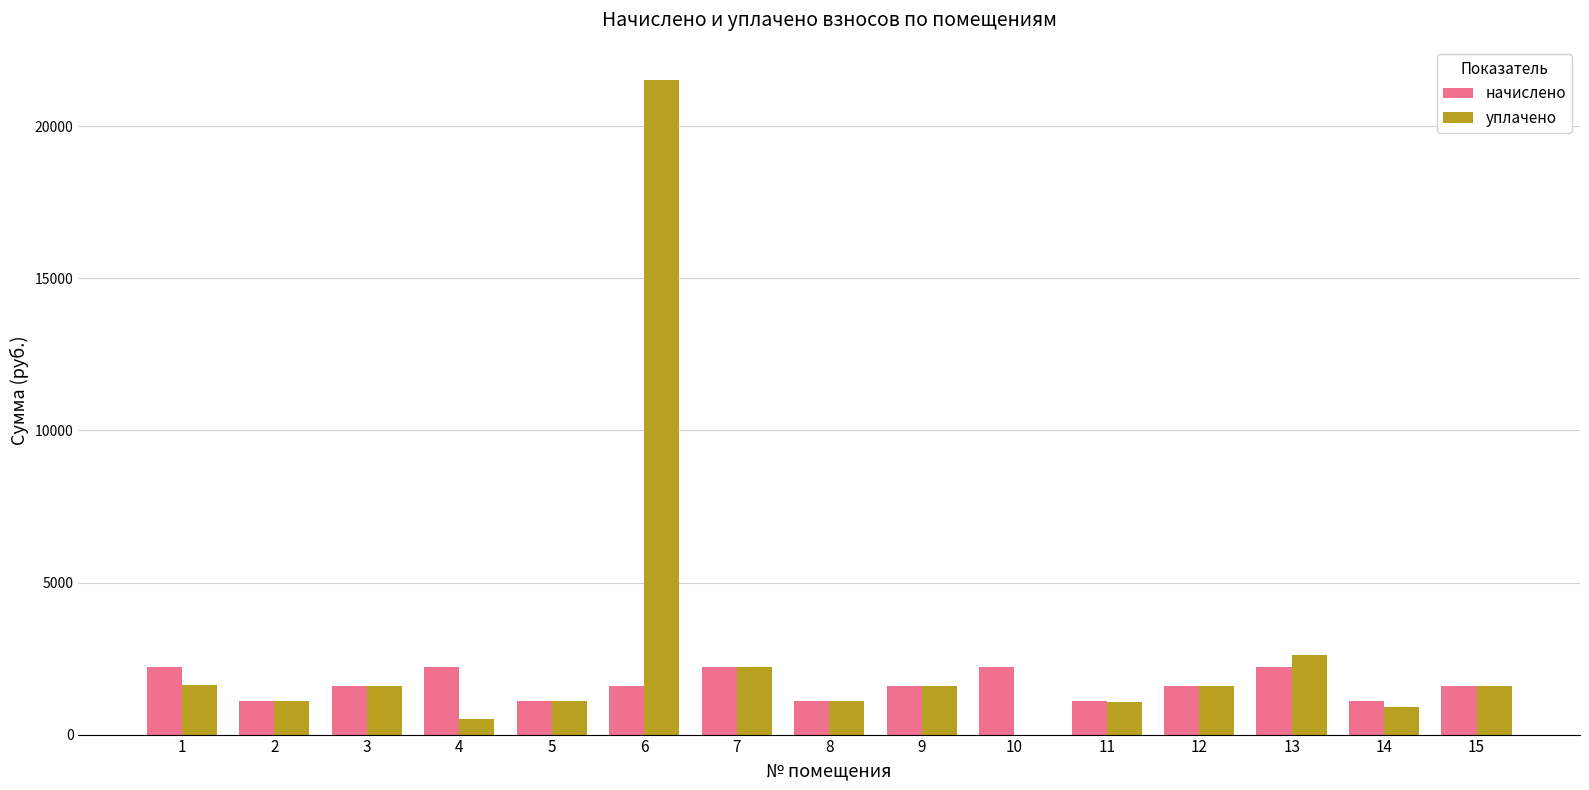

At which category is the sum across all series the highest?

6